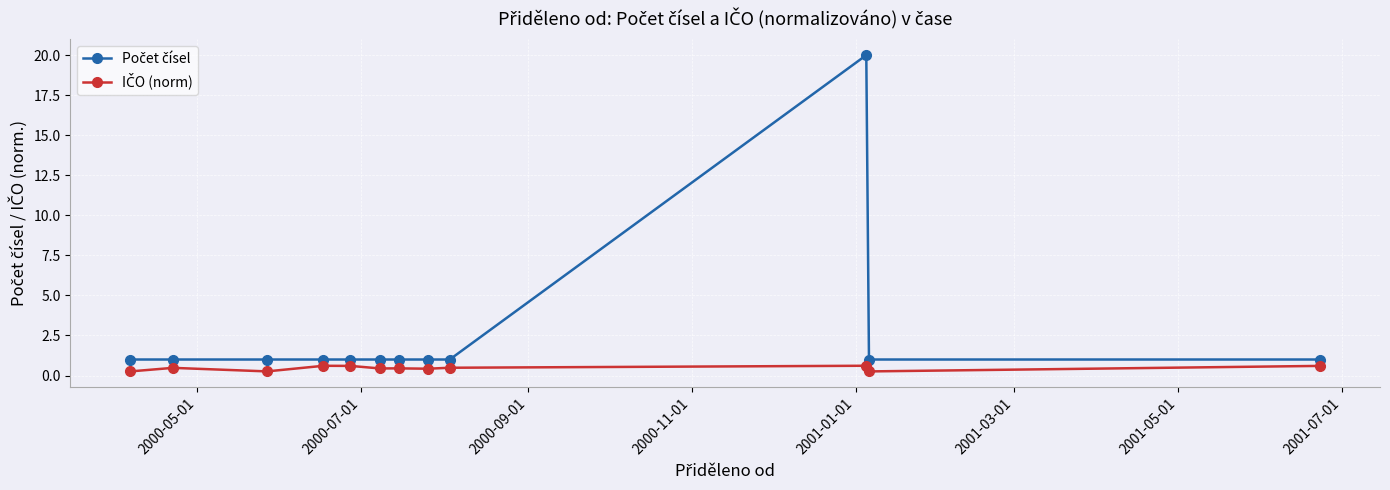

What is the maximum value shown in the chart?

20.0